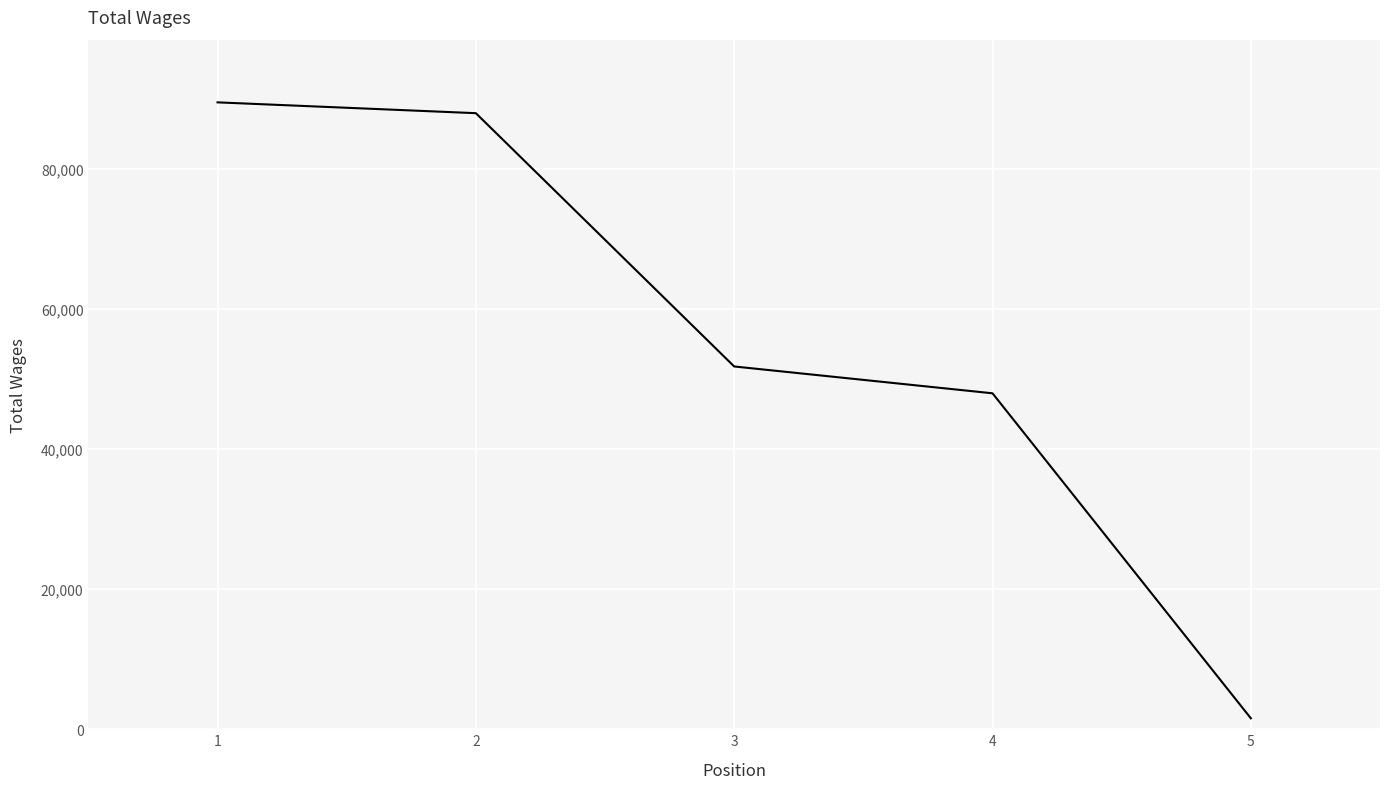

List the labels in order of value, largest first.

1, 2, 3, 4, 5